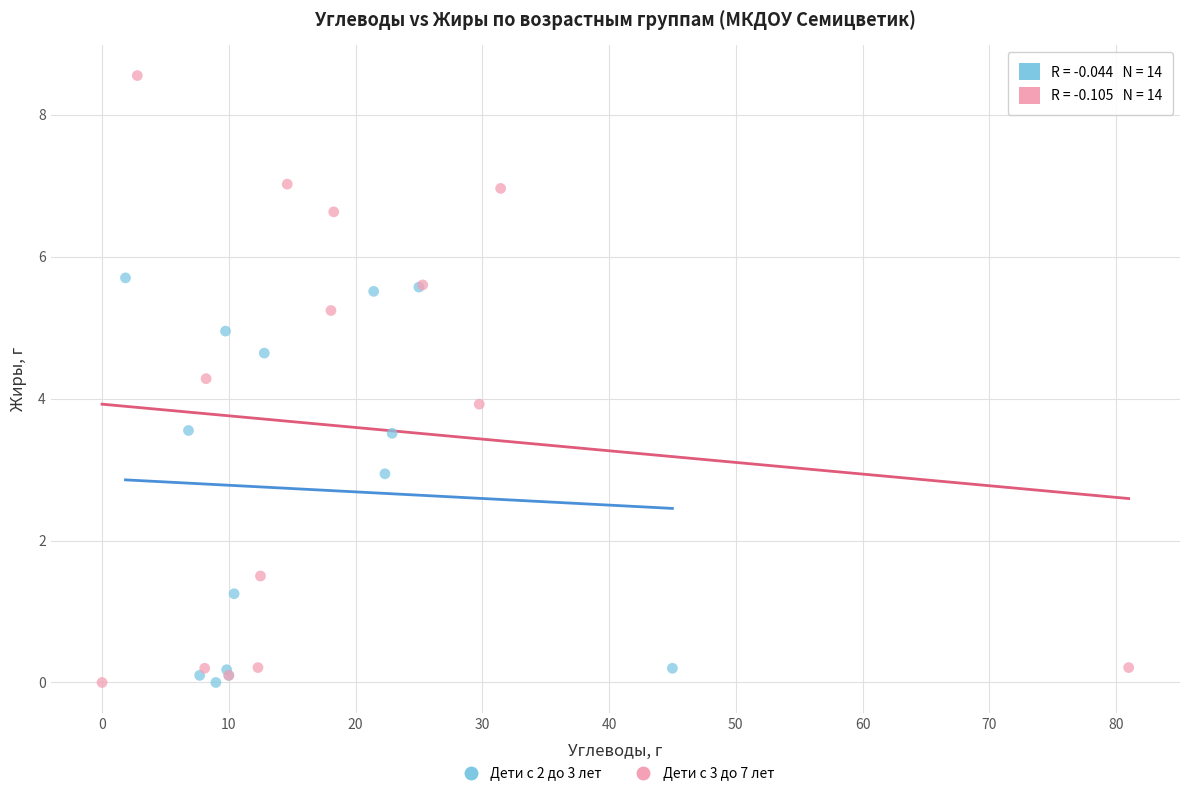

Which series contains the highest Y value?

Дети с 3 до 7 лет